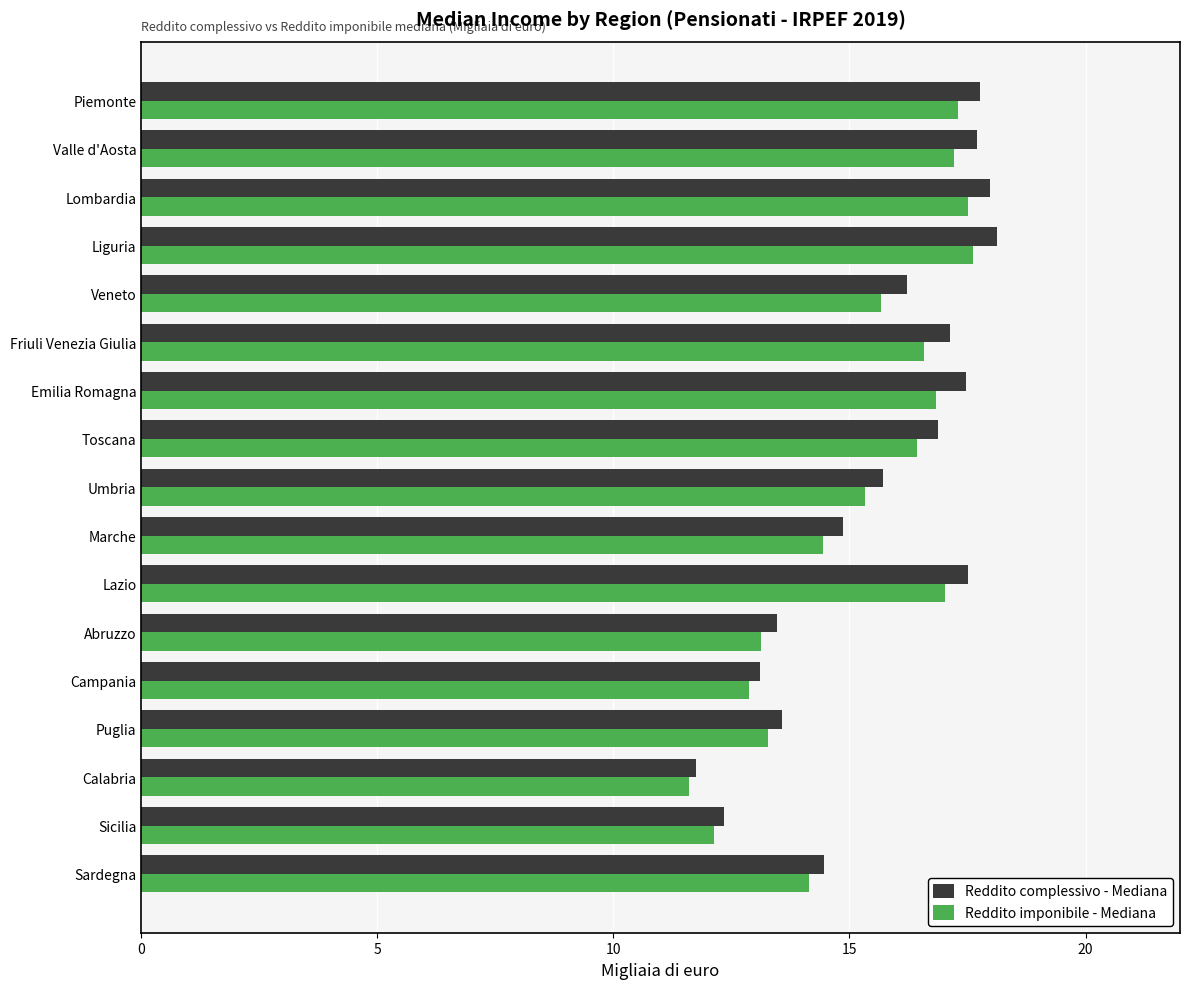

What is the minimum value for Reddito imponibile - Mediana?

11.6